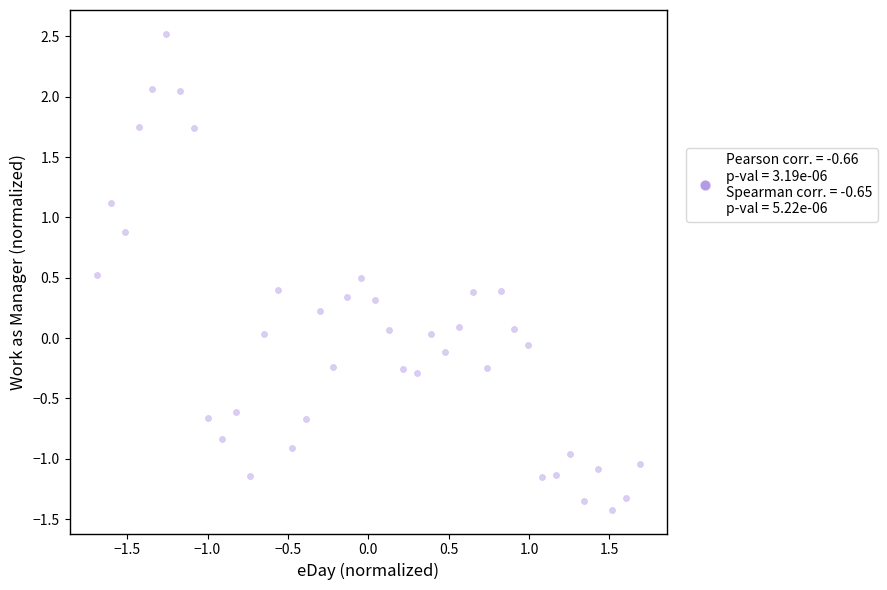

What is the range of X values (max minus min)?

3.4